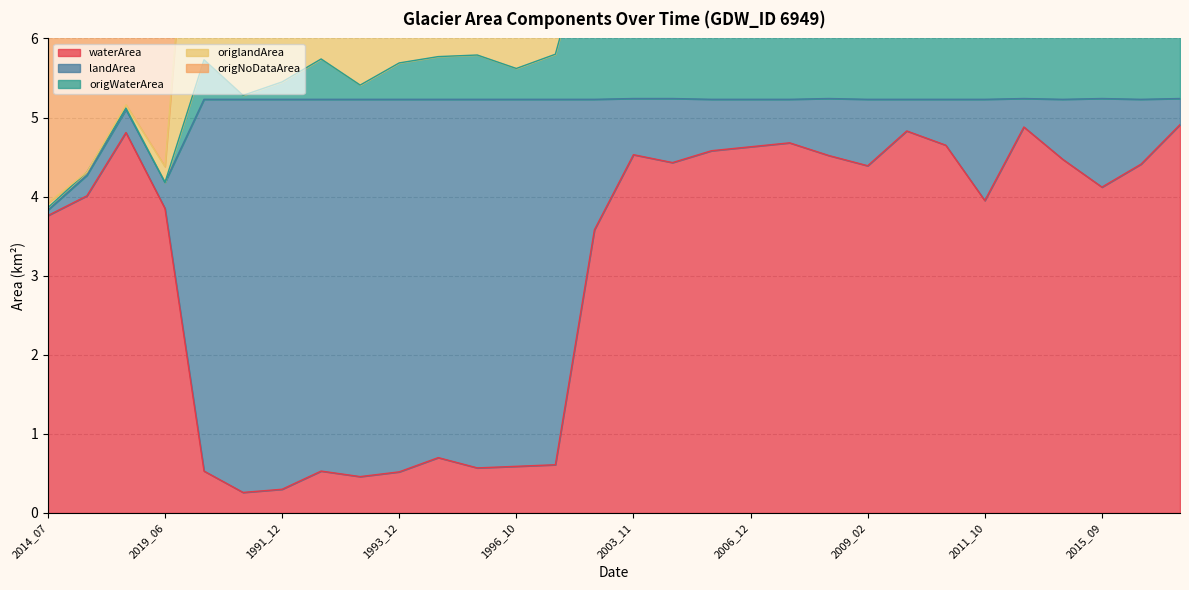

What is the difference between the highest and lowest values at 2006_12?

4.8